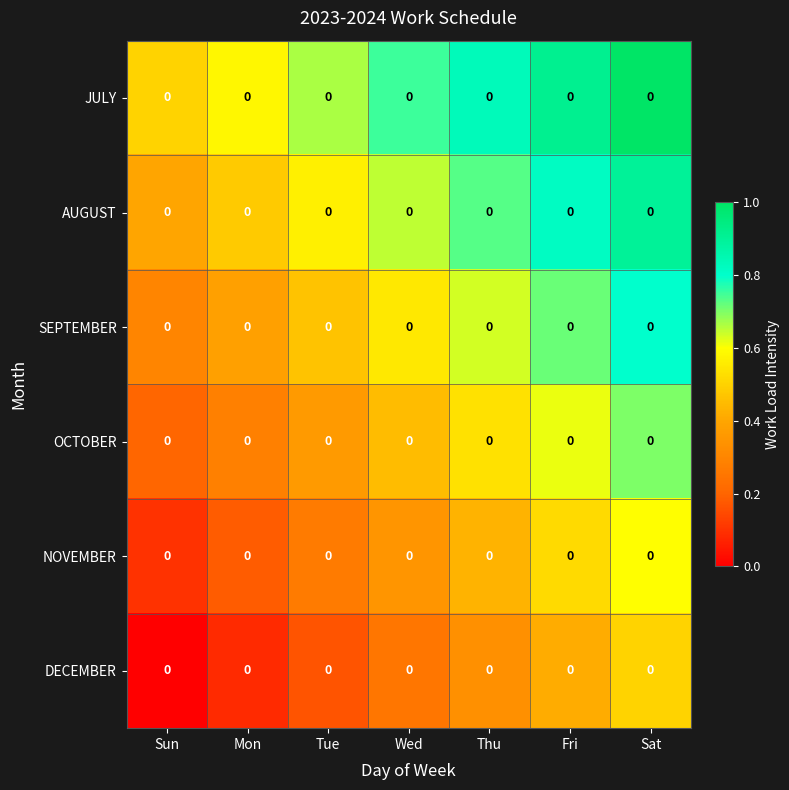

Count the DECEMBER values in the range 0 to 1.

7